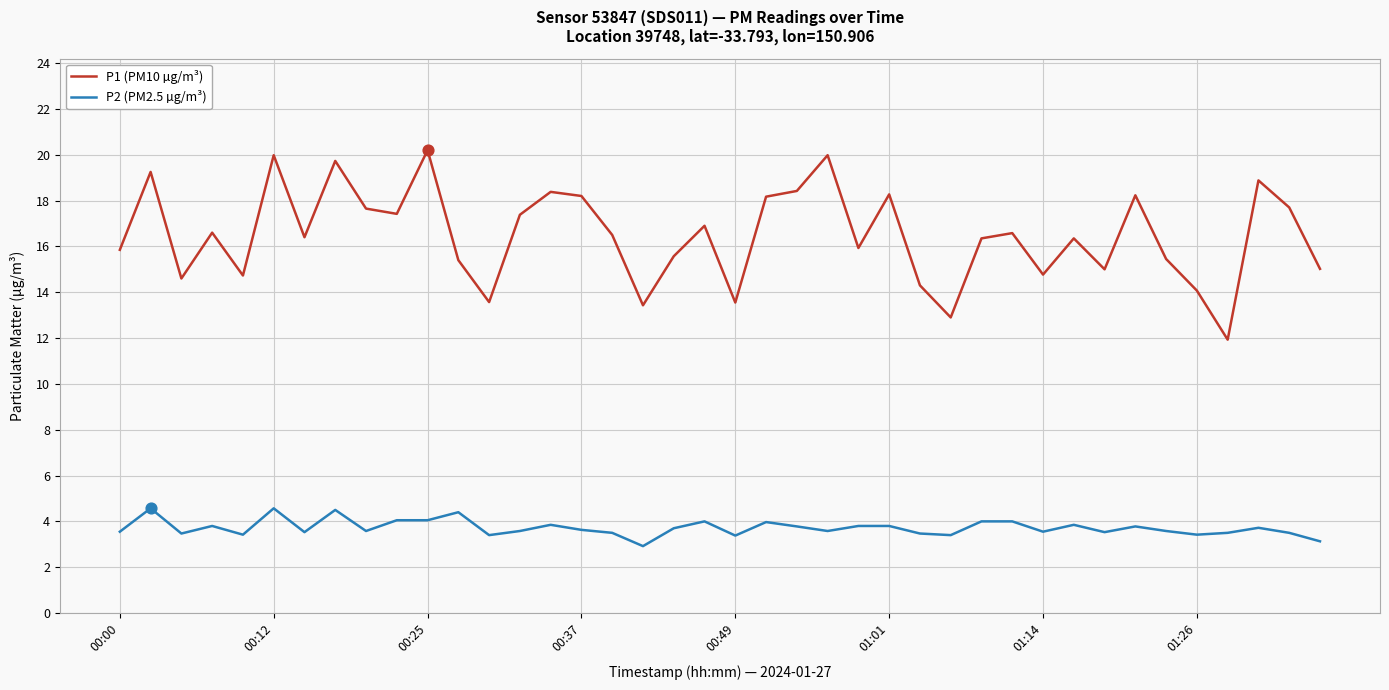

Which series has the largest total across all categories?

P1 (PM10 µg/m³)